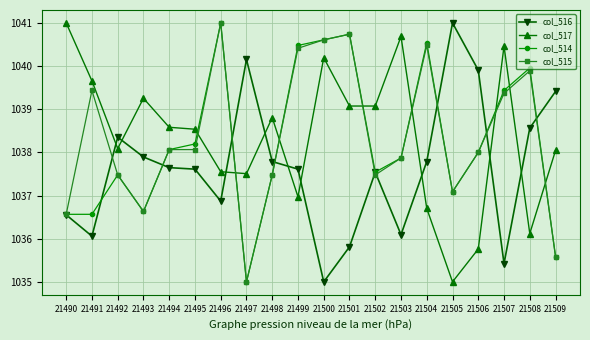

What is the difference between the maximum and second lowest values in the col_517 series?

5.2